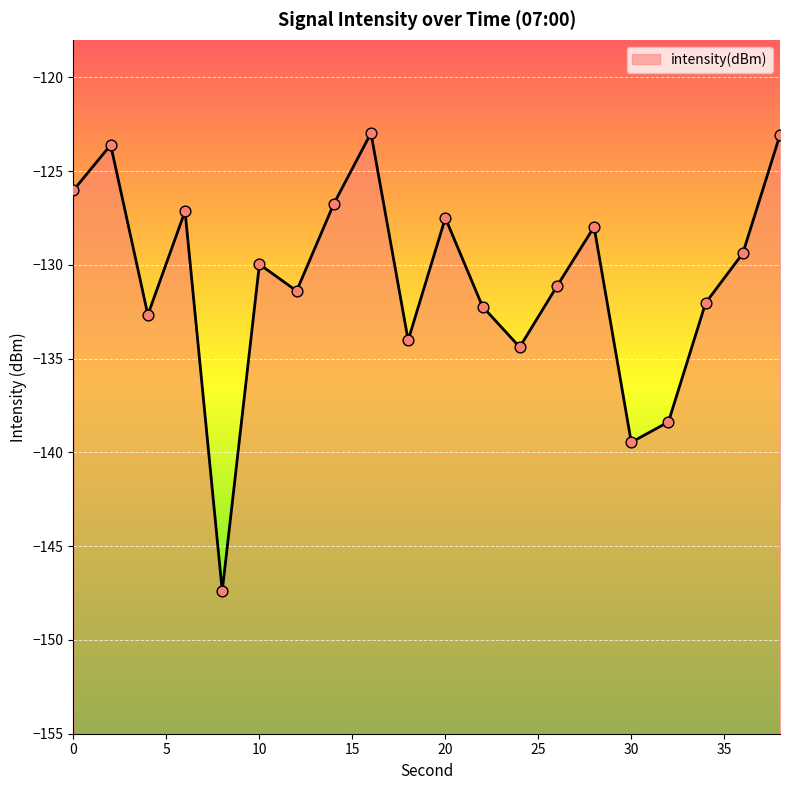

What is the change in value from 4 to 24?

-1.7